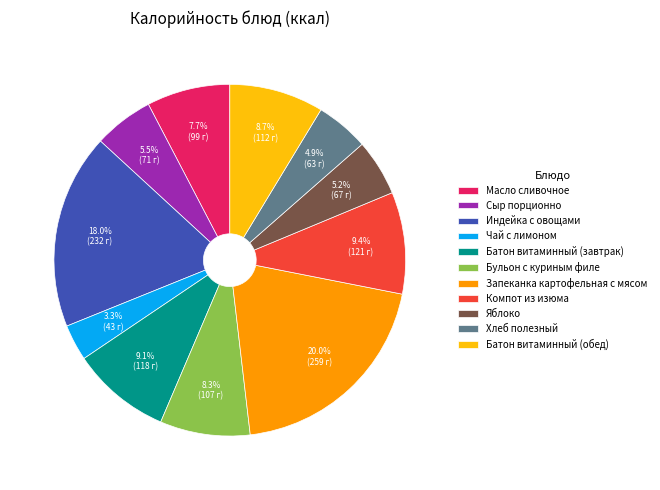

Is there any slice that represents more than half of the pie?

No